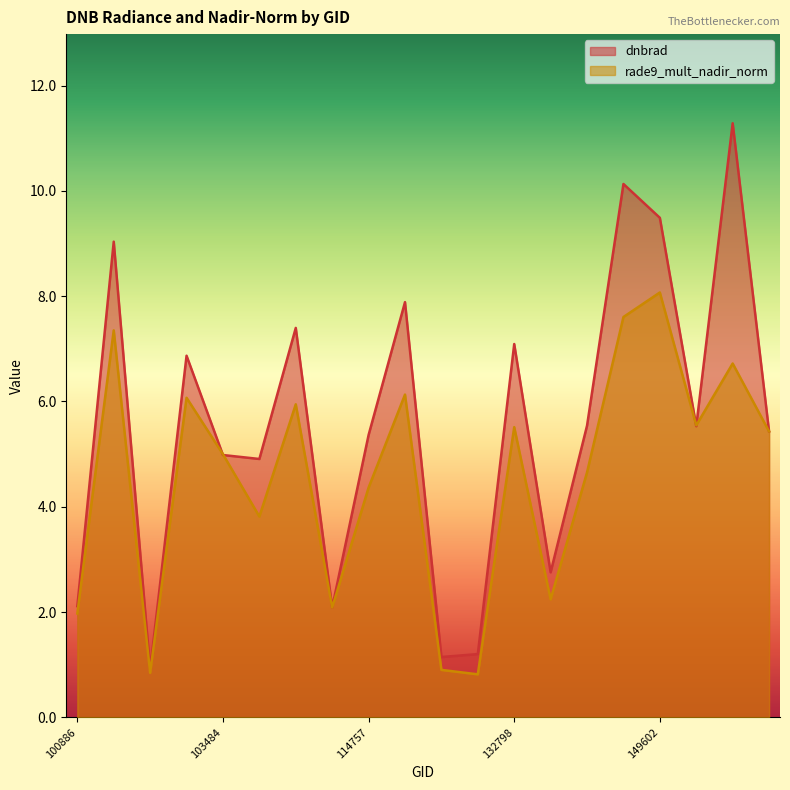

Rank the series at 150533 from highest to lowest value.

dnbrad, rade9_mult_nadir_norm